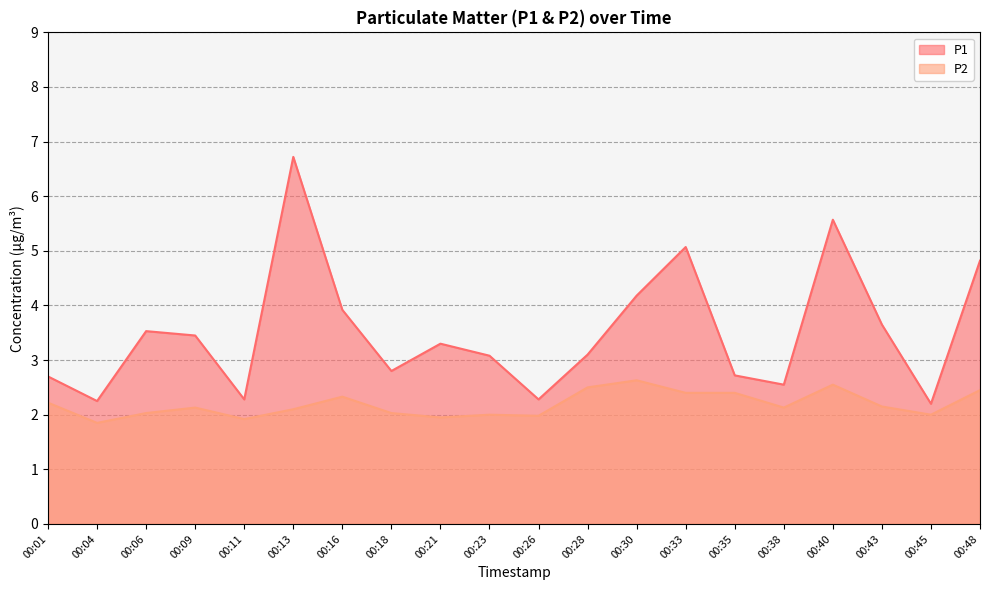

True or false: P2 has more than 1 points higher than both neighbors.

True